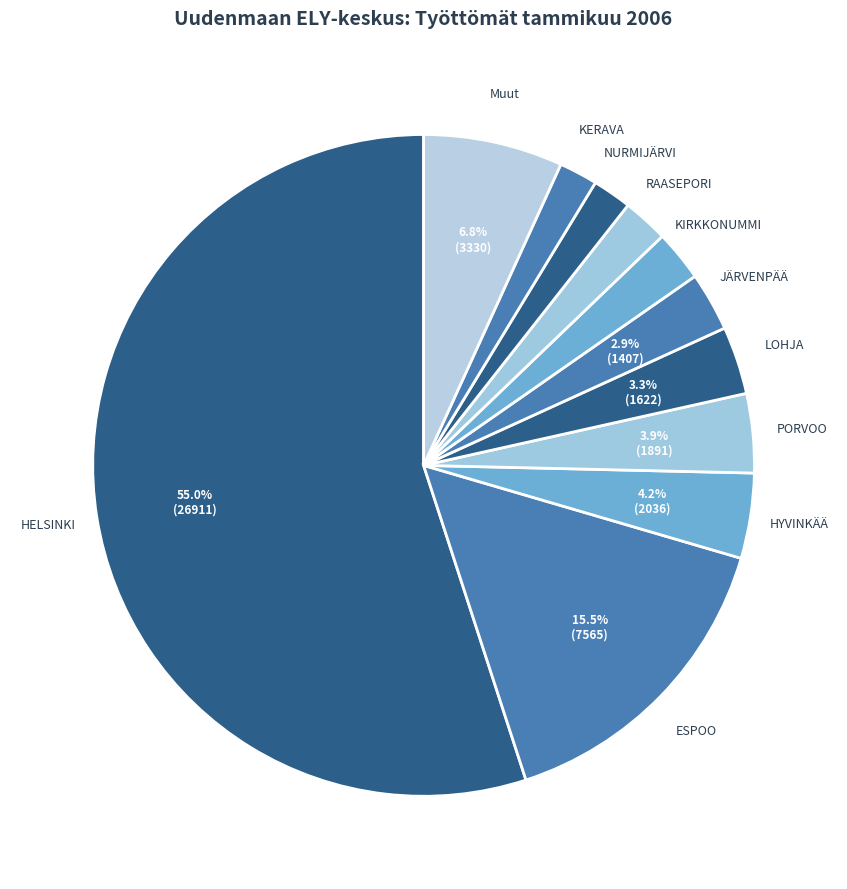

How many slices are in this pie chart?

11